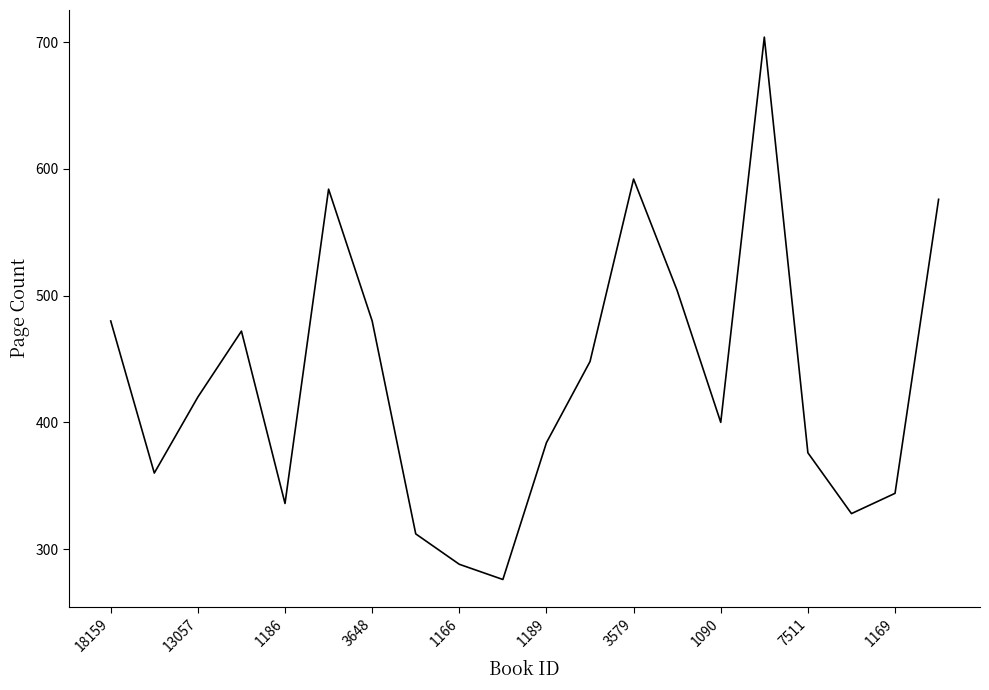

What is the greatest value displayed?

704